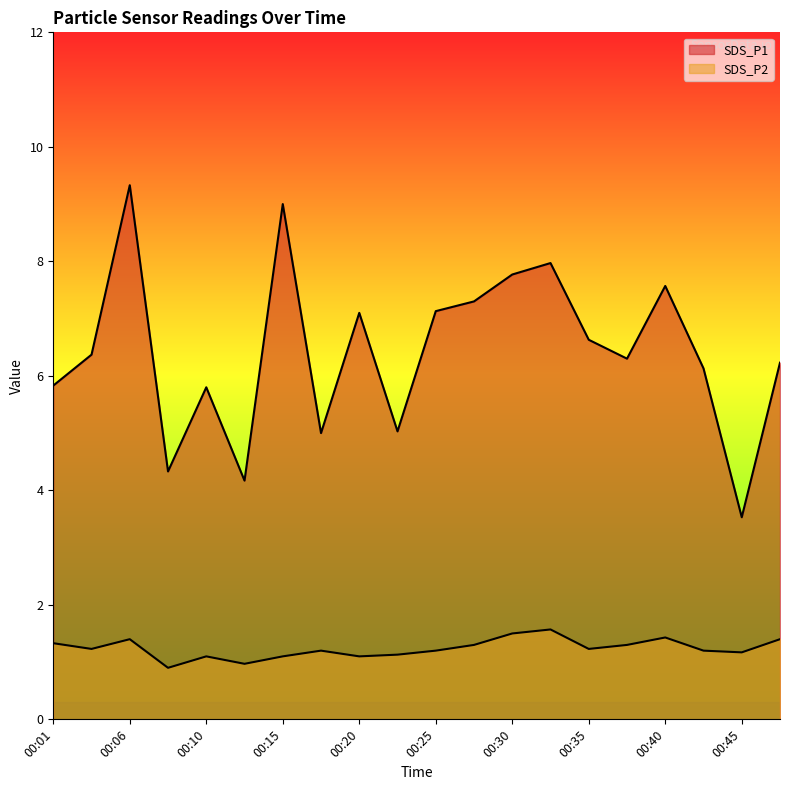

What are all the series names shown in the legend?

SDS_P1, SDS_P2